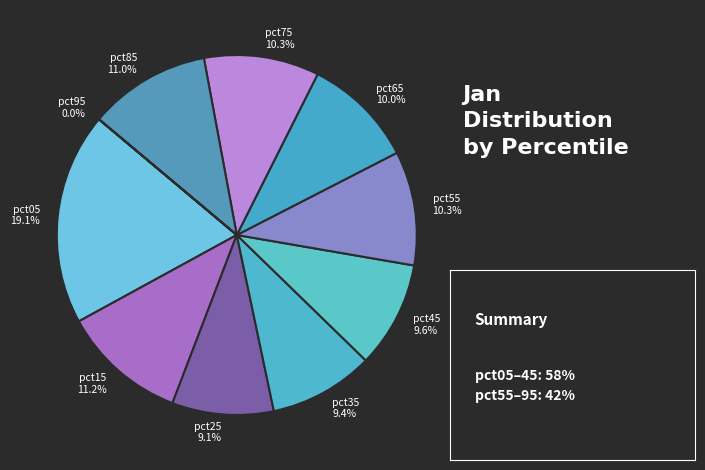

Which has a higher value, pct75 10.3% or pct85 11.0%?

pct85 11.0%